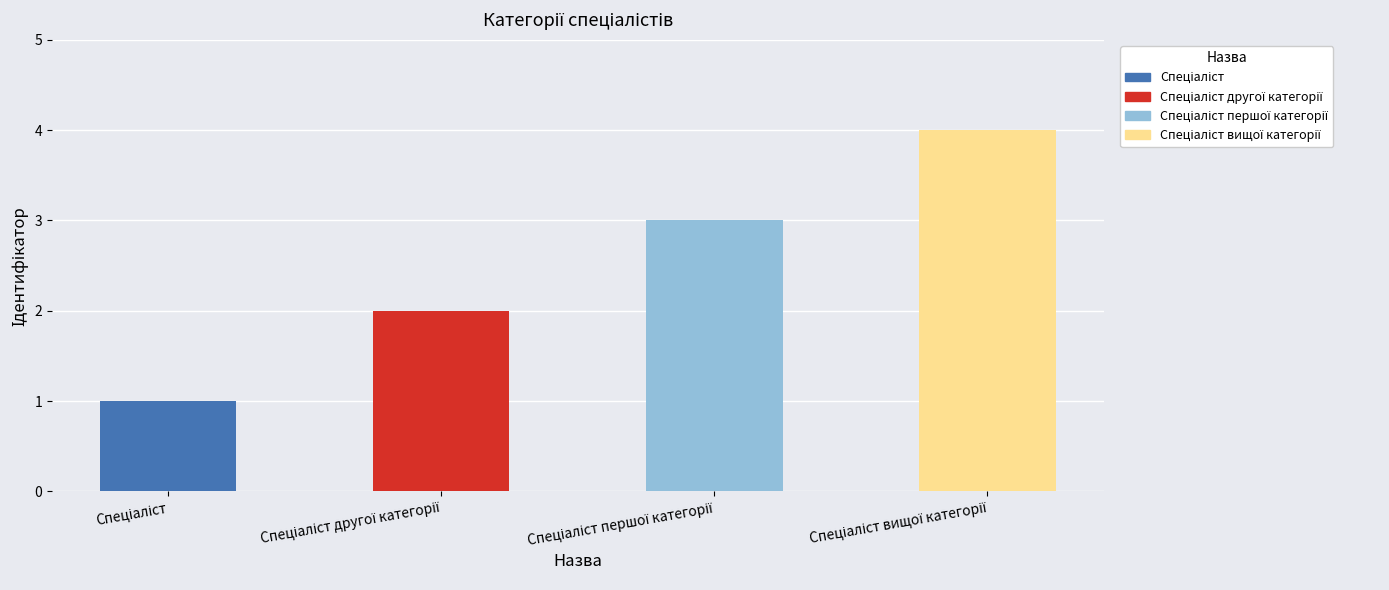

What is the sum of all values?

10